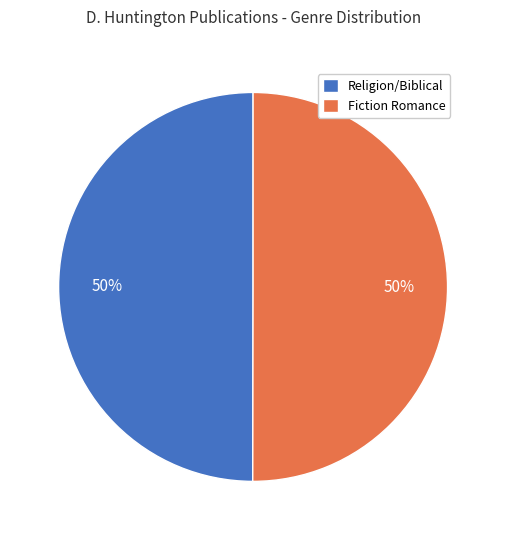

What is the ratio of the value at Religion/Biblical to the value at Fiction Romance?

1.0